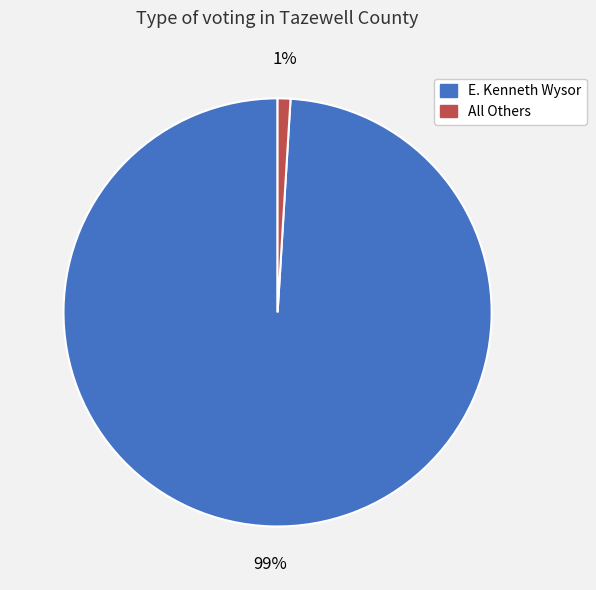

Rank the categories by value from highest to lowest.

E. Kenneth Wysor, All Others